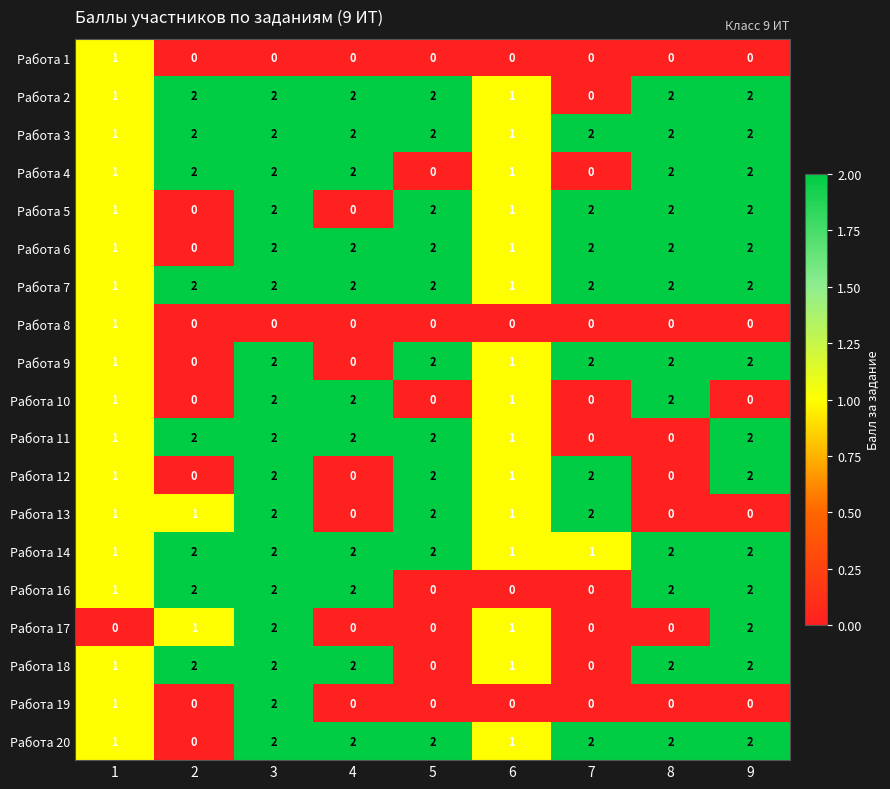

Is it true that Работа 14 equals 2 at 3?

True